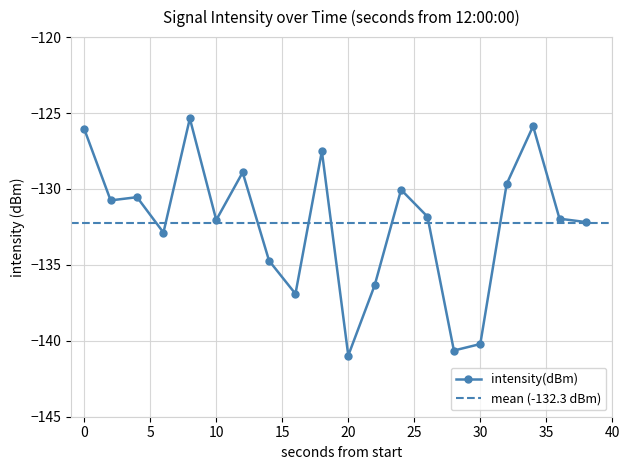

What value does the data have at 2?

-130.8